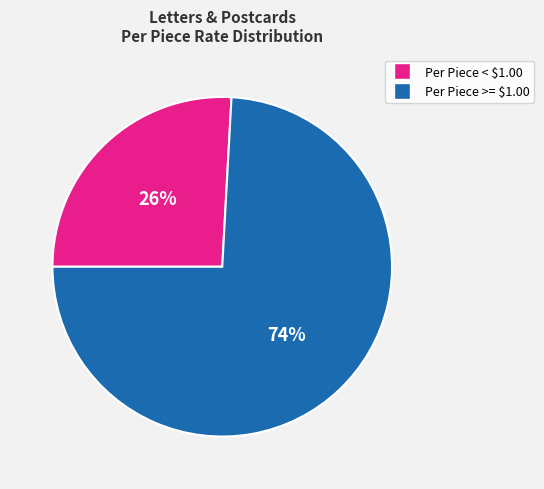

How many segments does this pie chart have?

2